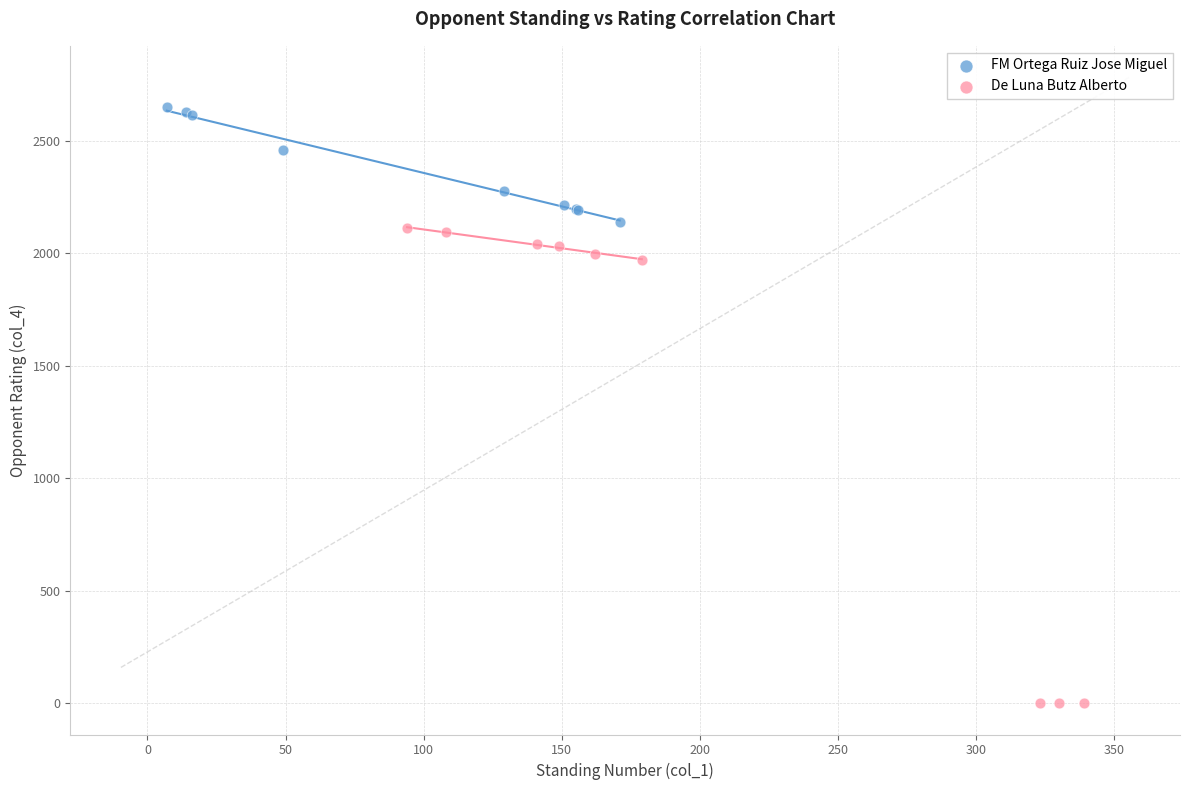

Which series contains the highest Y value?

FM Ortega Ruiz Jose Miguel